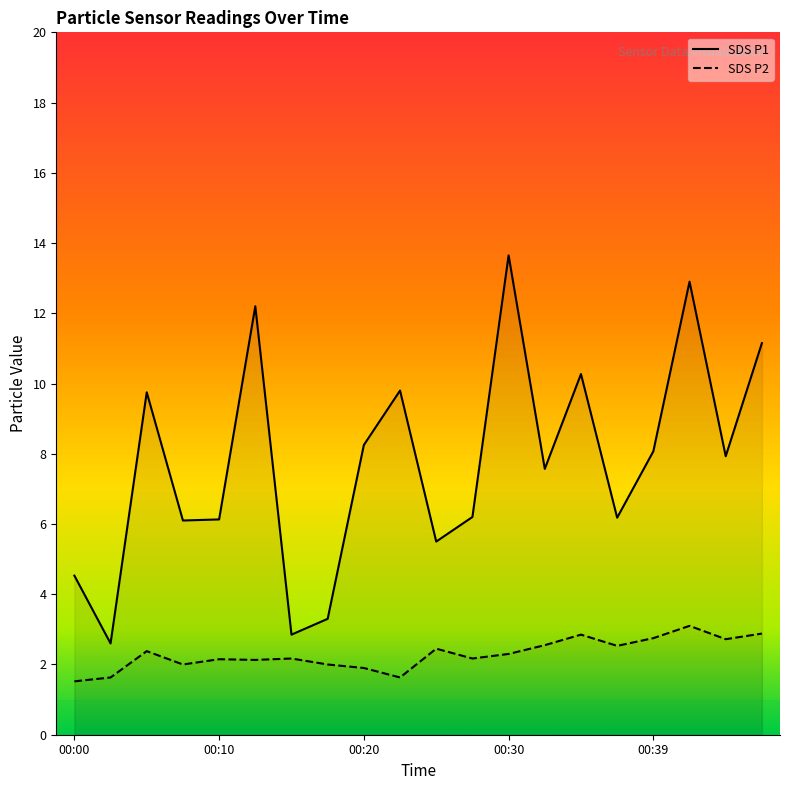

What is the minimum value for SDS_P1?

2.6